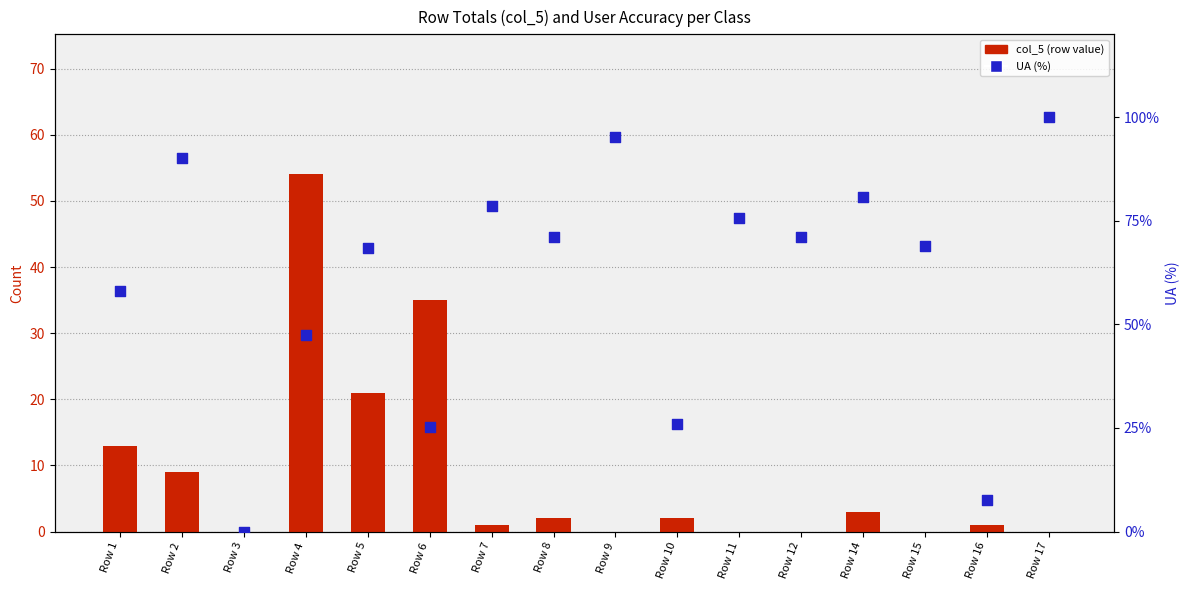

Which series reaches the minimum Y coordinate?

col_5 value